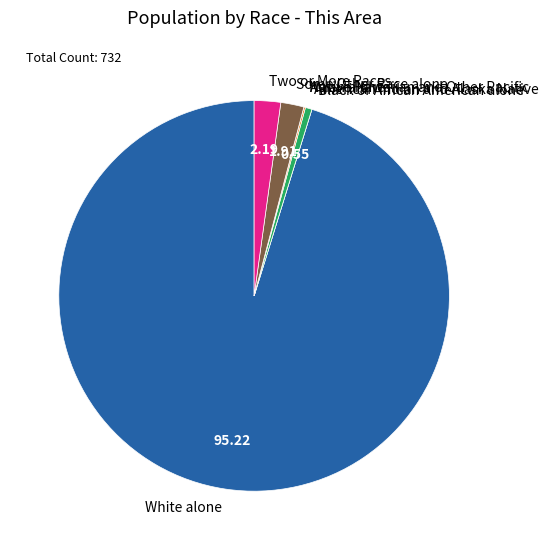

Which has a higher value, American Indian and Alaska Native or White alone?

White alone